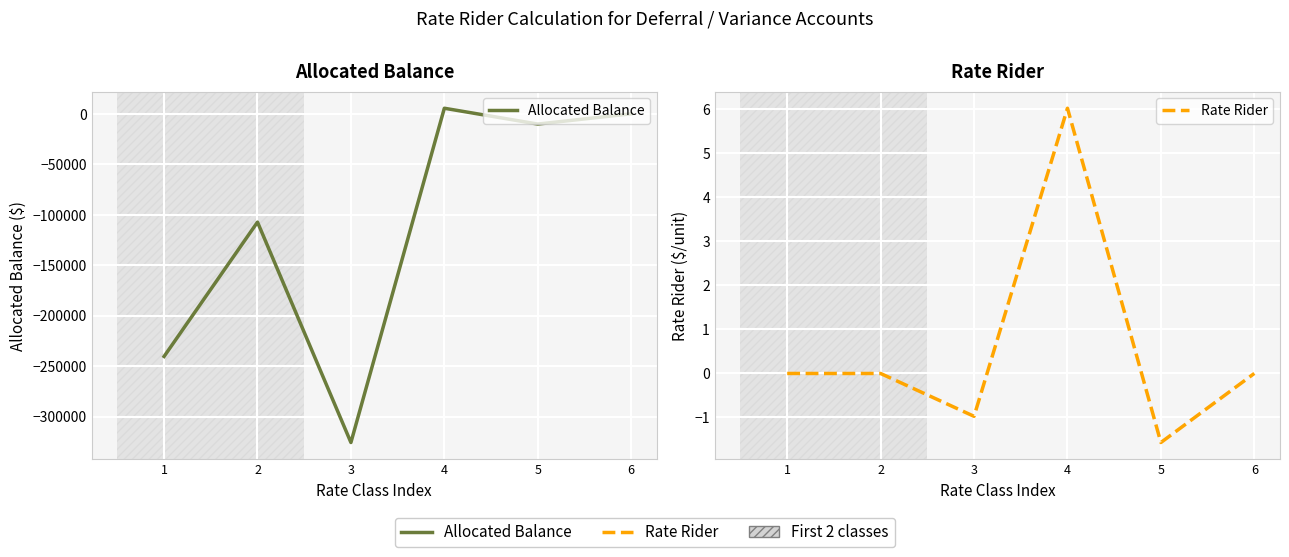

How many values in Rate Rider are below zero?

5